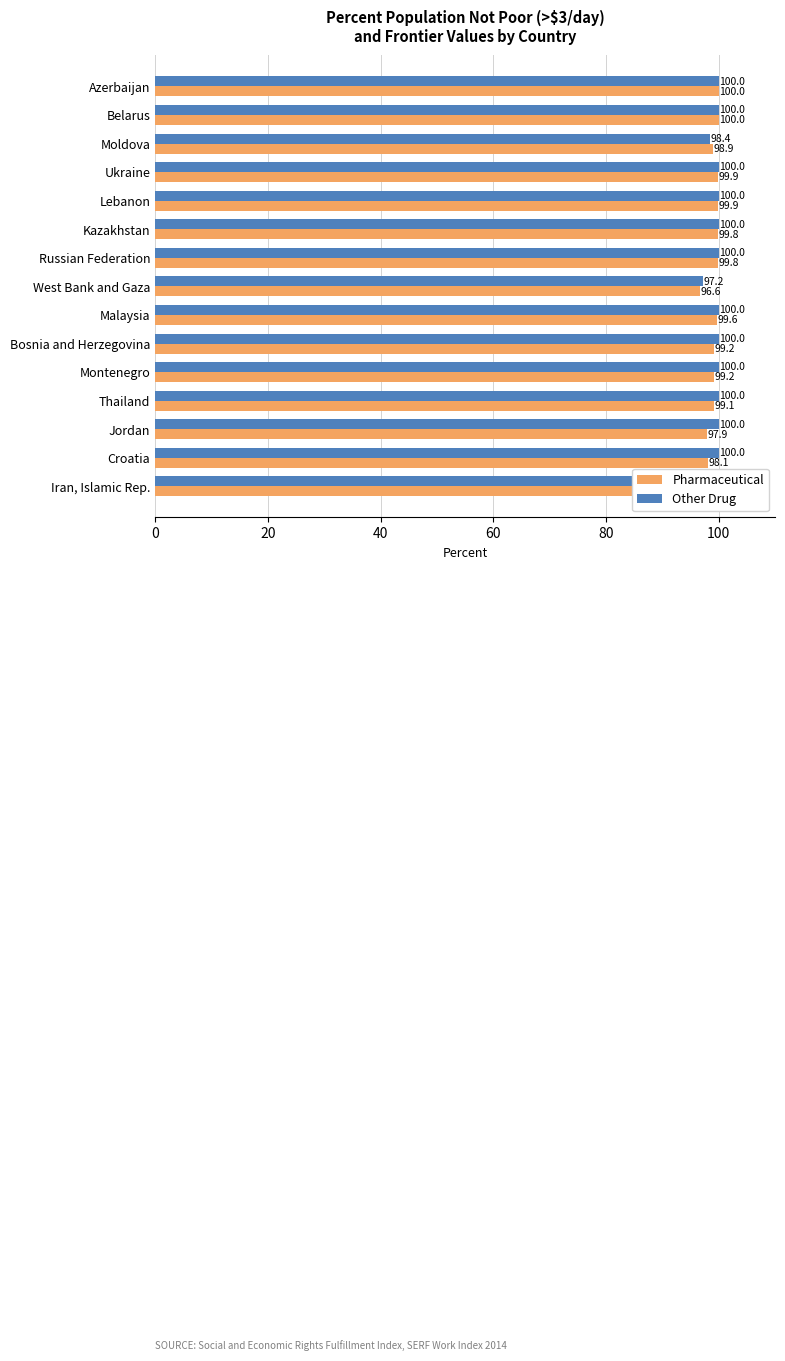

Read the Pharmaceutical value at Bosnia and Herzegovina.

99.2